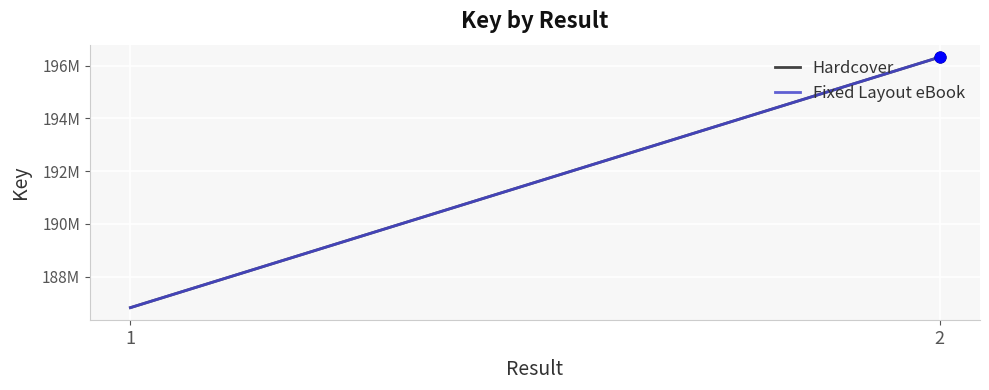

Which series reaches the minimum Y coordinate?

Hardcover